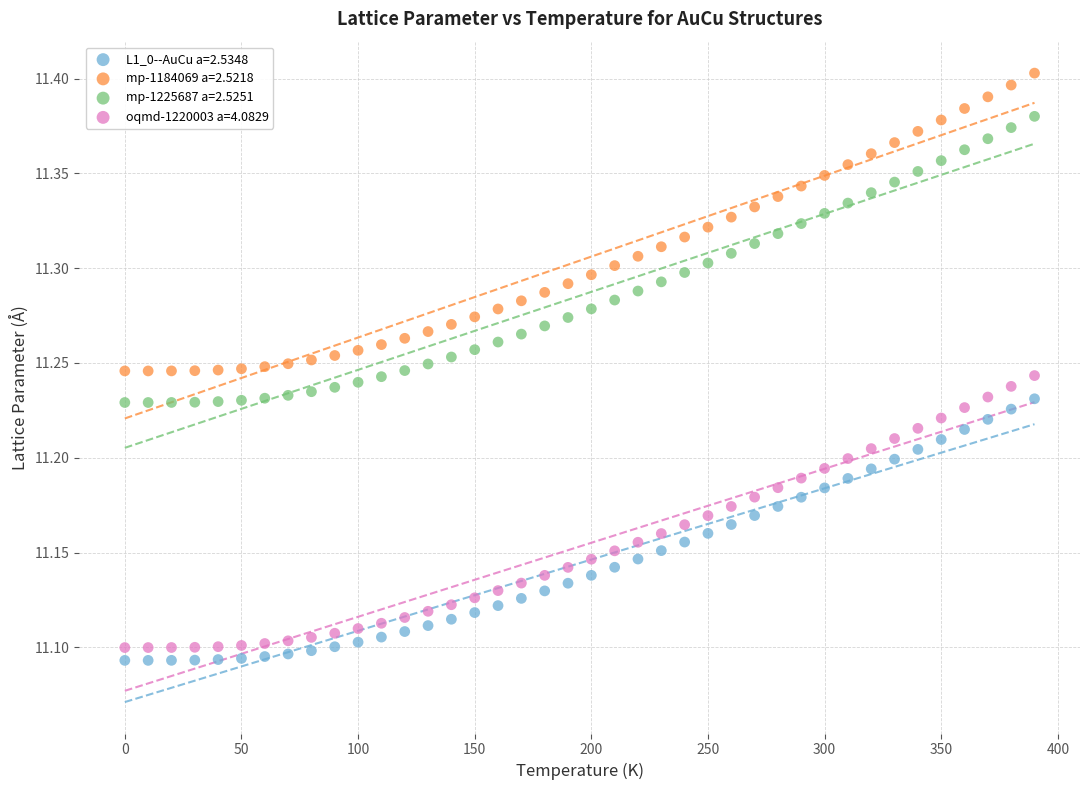

What is the X range (max minus min) for the scatter plot?

390.0